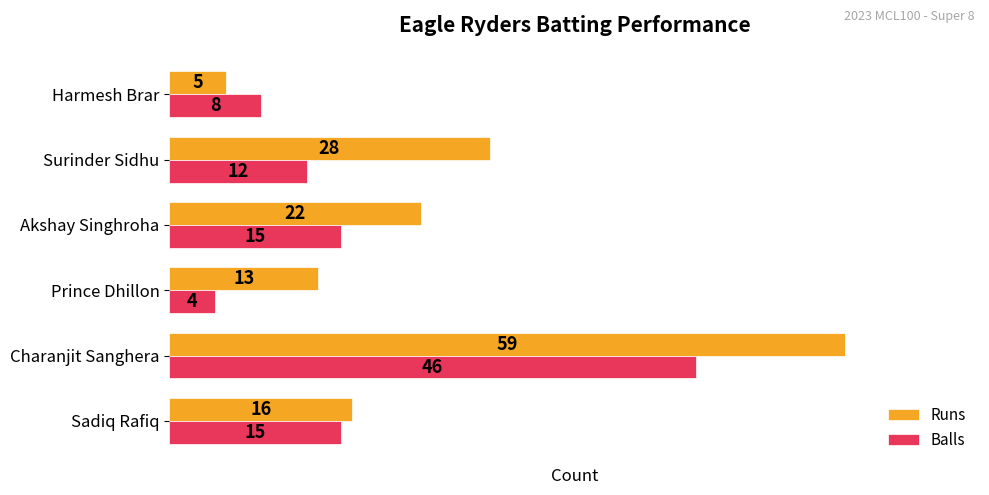

The value of Runs at Sadiq Rafiq is 6. True or false?

False